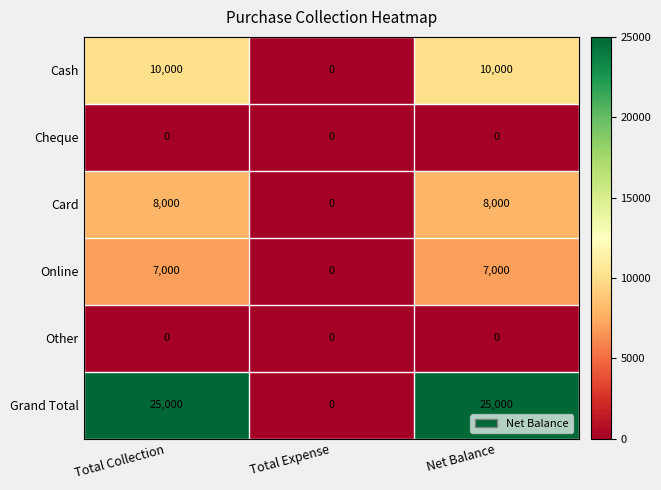

Between Total Collection and Total Expense, which series saw the biggest shift?

Grand Total